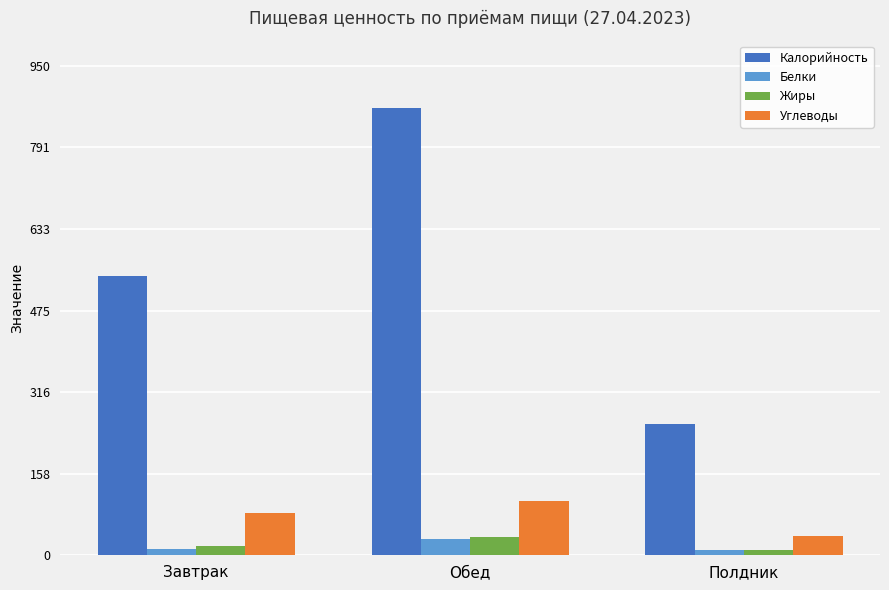

Which series has the largest total across all categories?

Калорийность